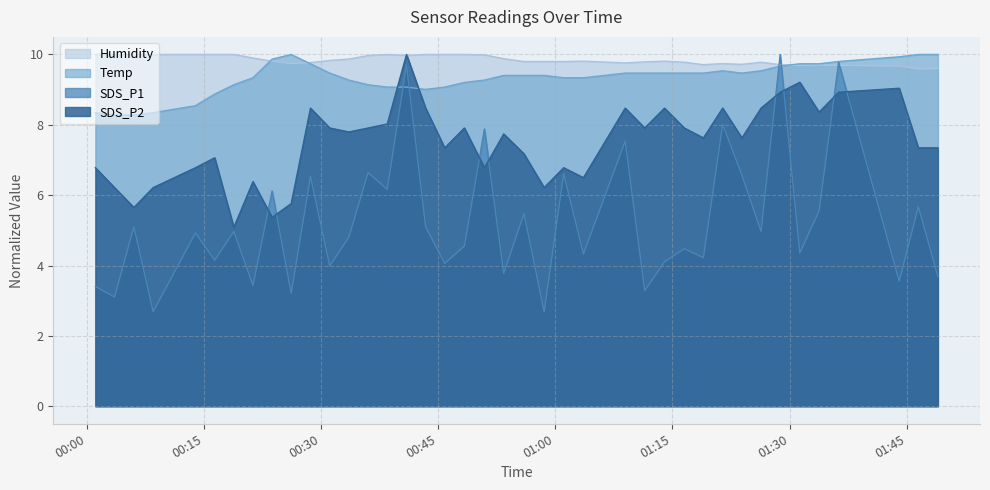

What value does the Temp series have at 2021/05/18 01:36:17?

9.8